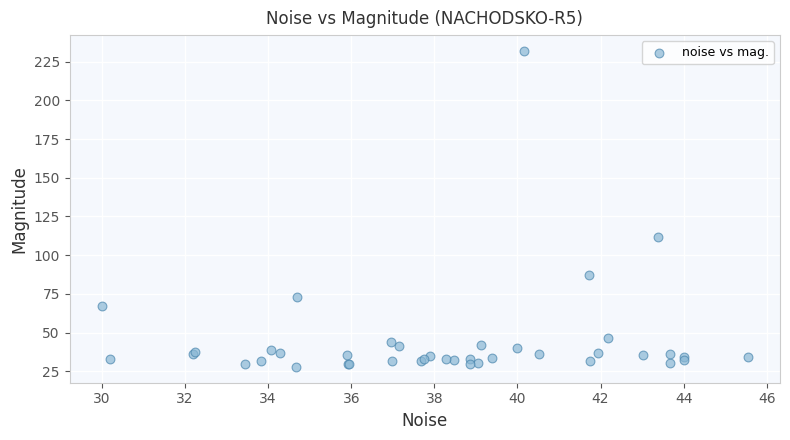

What Y value in the scatter plot is closest to 129?

111.5